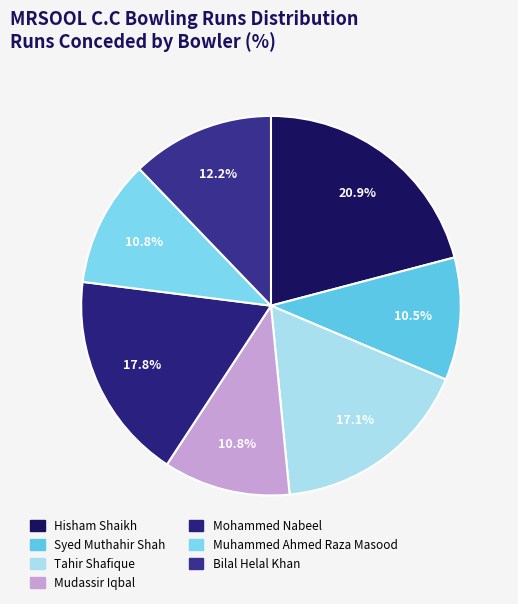

The Bilal Helal Khan slice represents 5% of the pie. True or false?

False